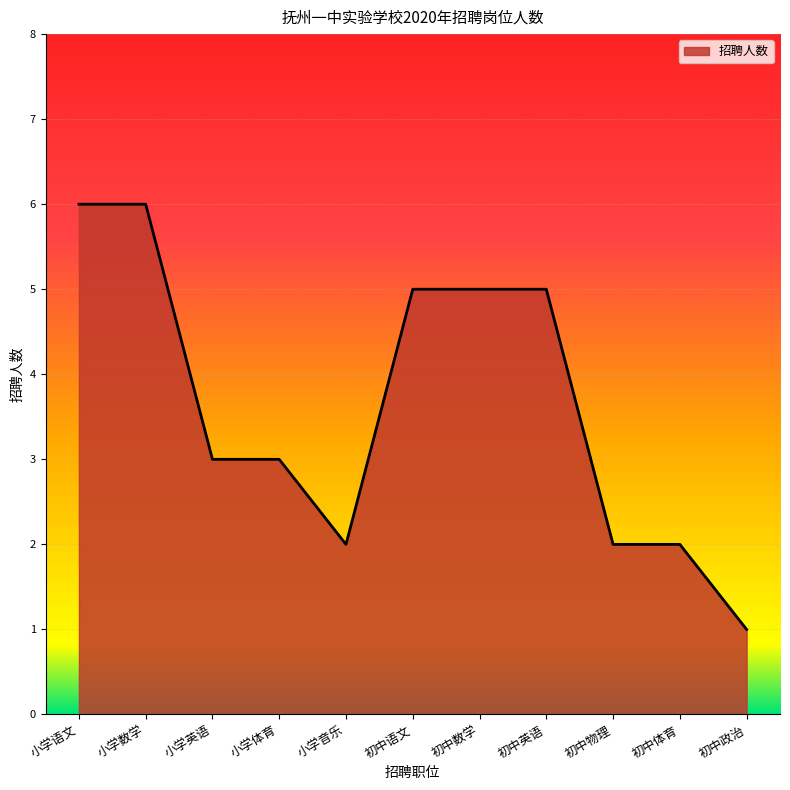

The chart shows a value of 1 at 初中政治. True or false?

True